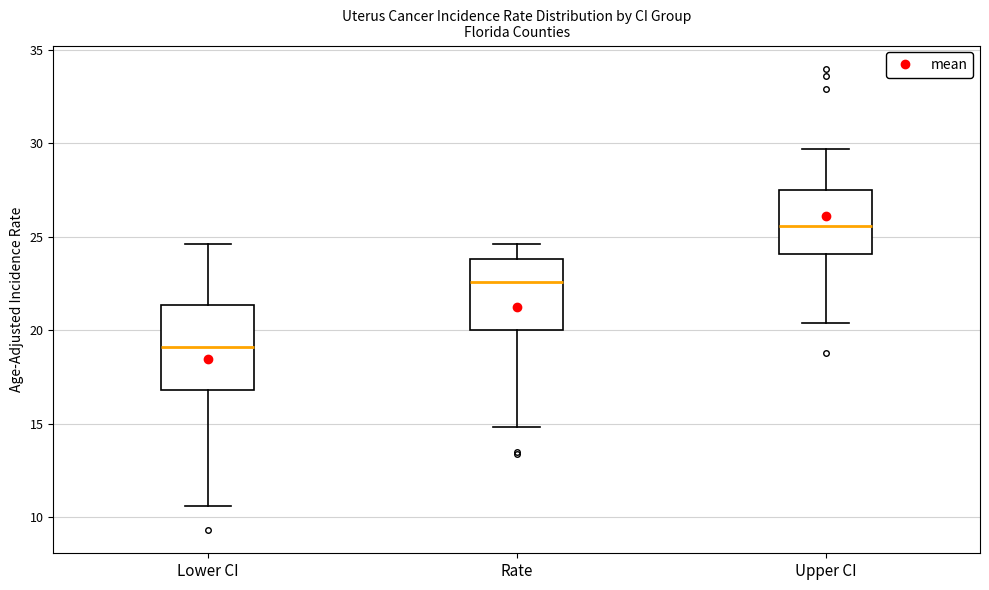

Comparing the boxes themselves (not the whiskers), which one is the tallest?

Lower CI